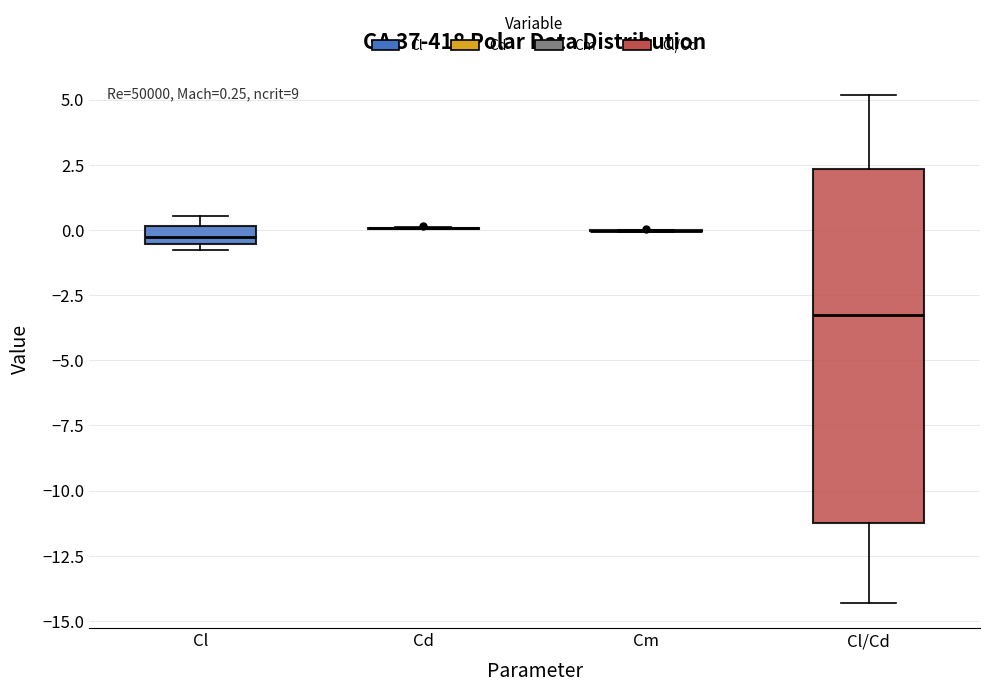

Comparing the boxes themselves (not the whiskers), which one is the tallest?

Cl/Cd